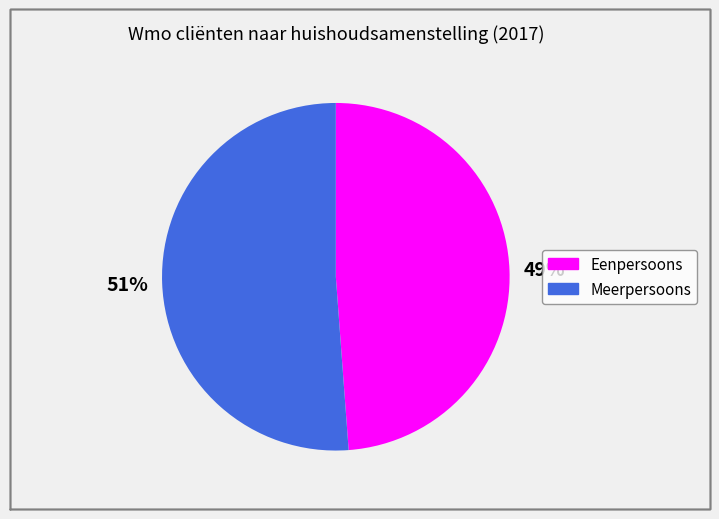

Which slice is the smallest?

Eenpersoons